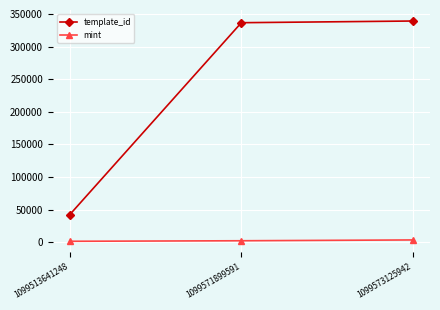

Count the mint values in the range 1392 to 3446.

3